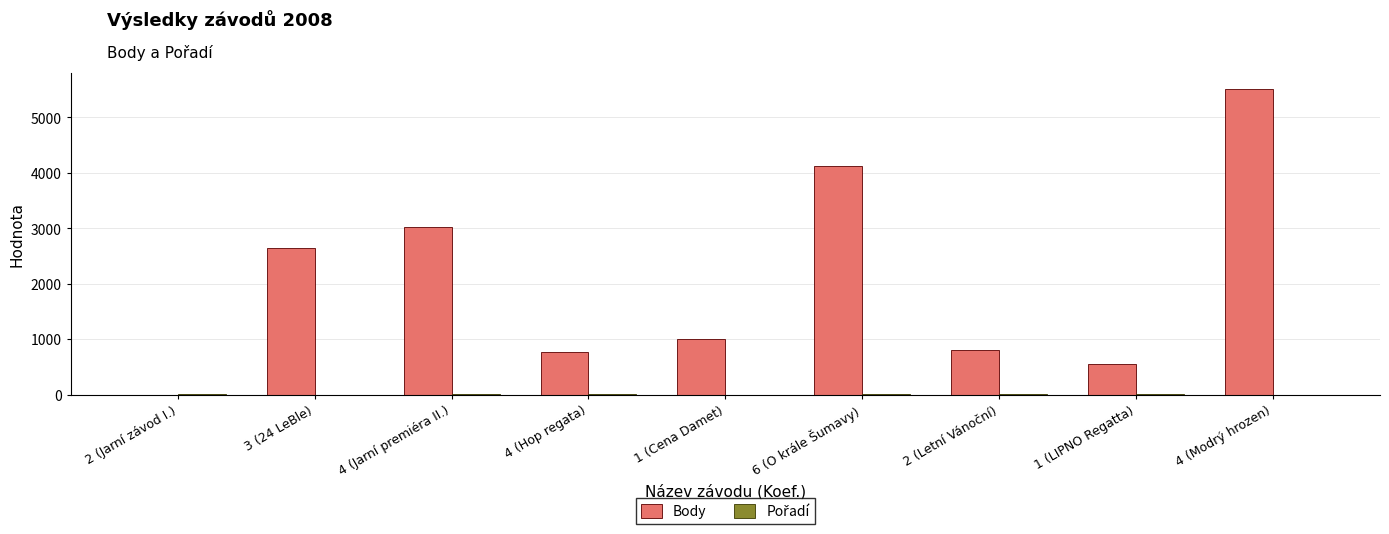

What is the greatest value displayed?

5519